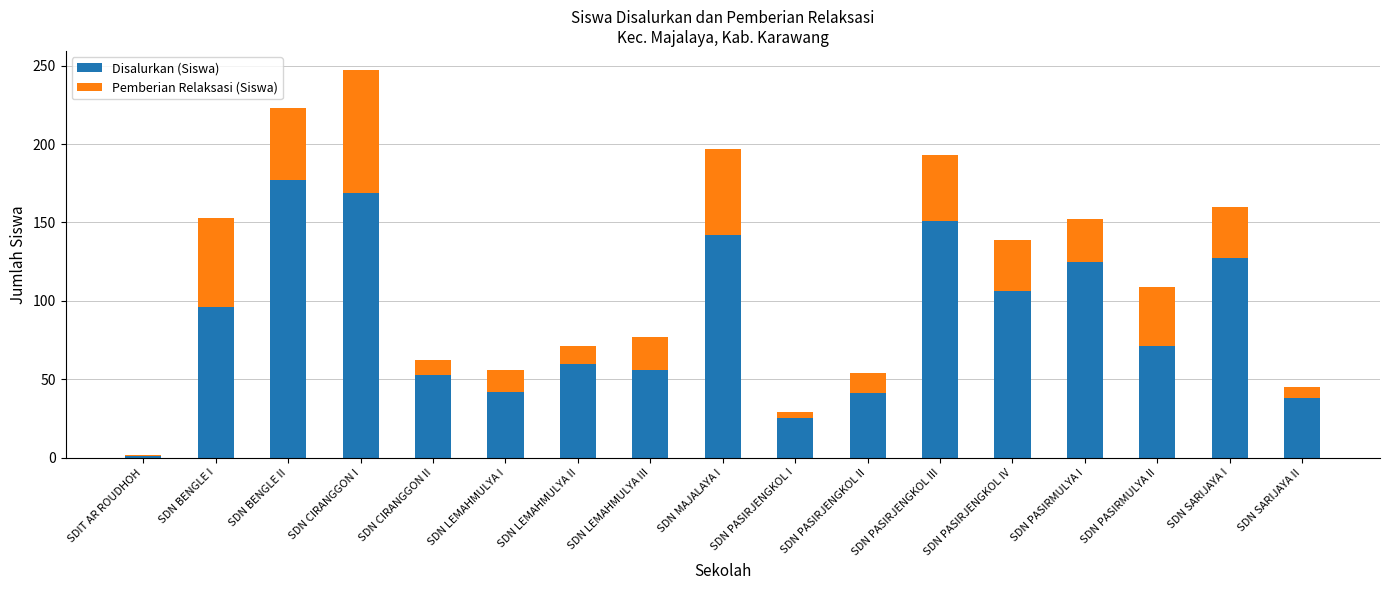

Is it true that Disalurkan (Siswa) equals 41 at SDN PASIRJENGKOL II?

True